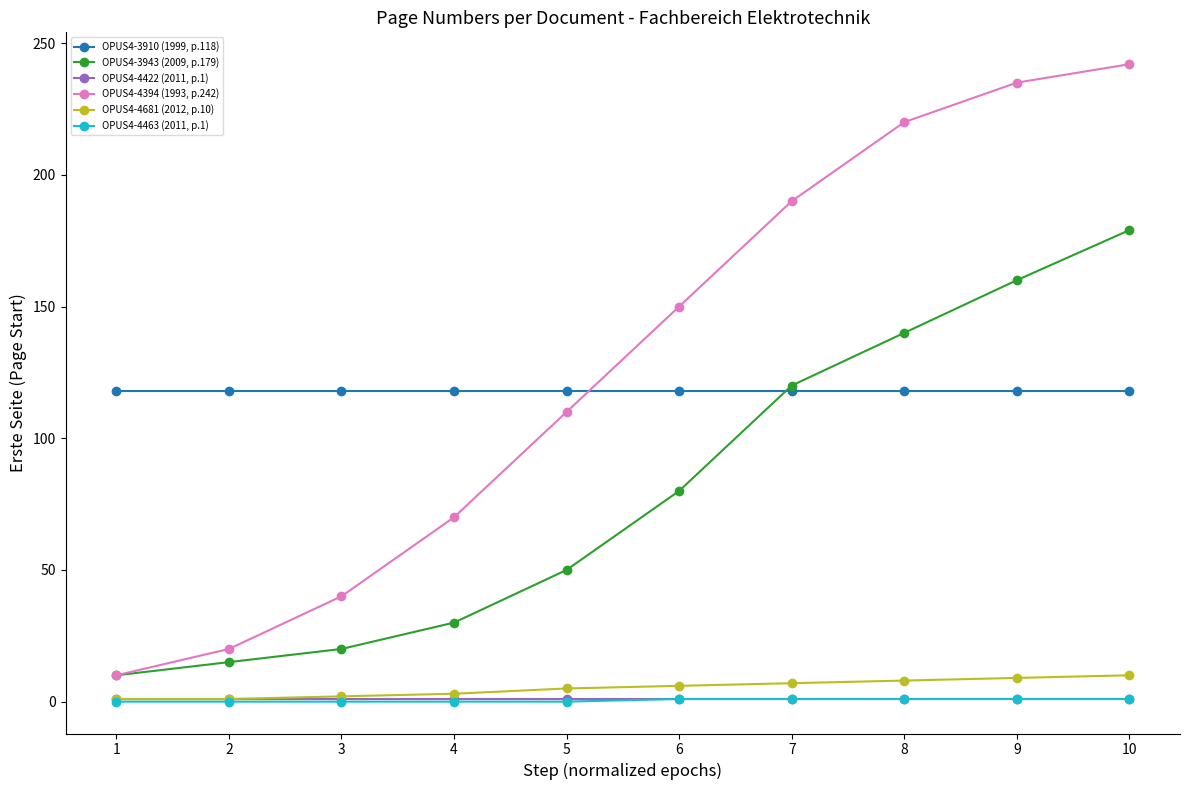

What is the maximum value shown in the chart?

242